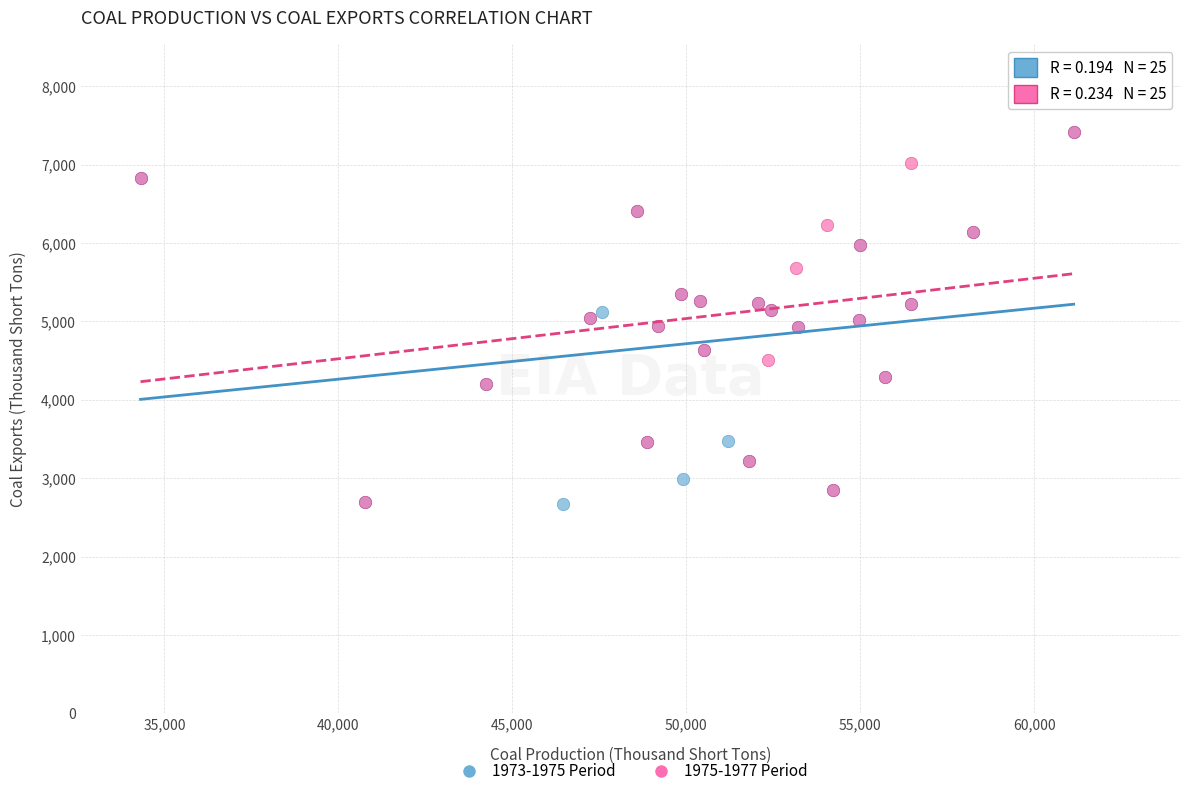

Which series has the largest Y range (max minus min)?

1973-1975 Period